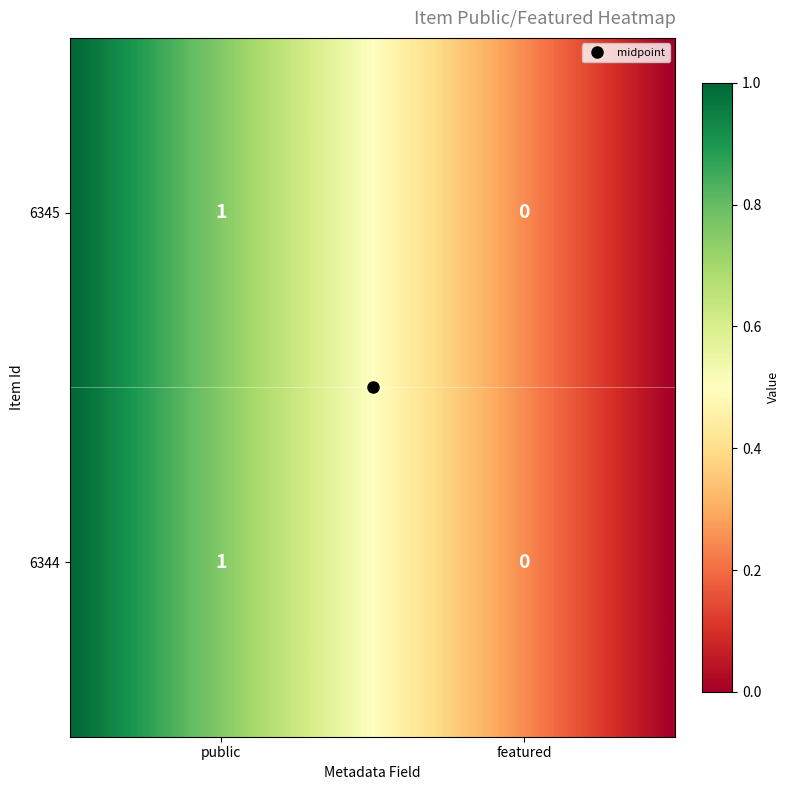

Is it true that 6345 equals 0 at featured?

True